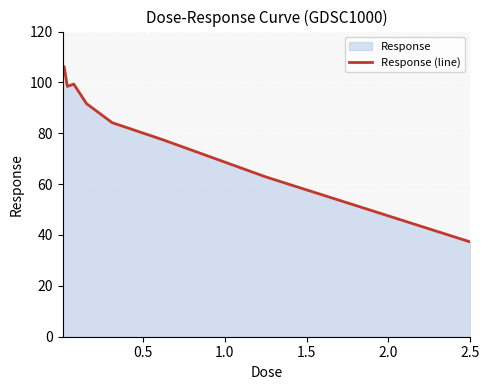

What is the greatest value displayed?

106.2